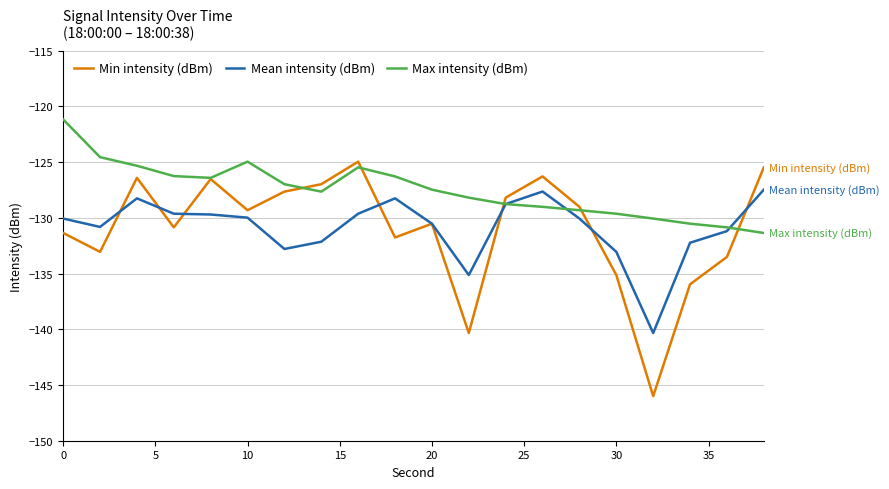

Which series has the largest total across all categories?

Max intensity (dBm)